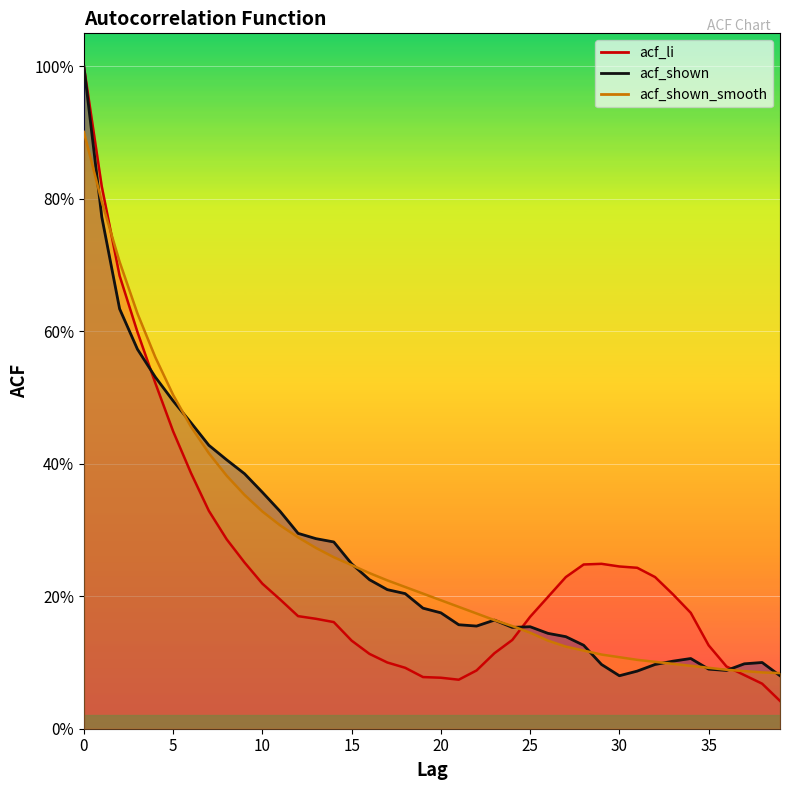

Between 31 and 35, which series saw the biggest shift?

acf_li